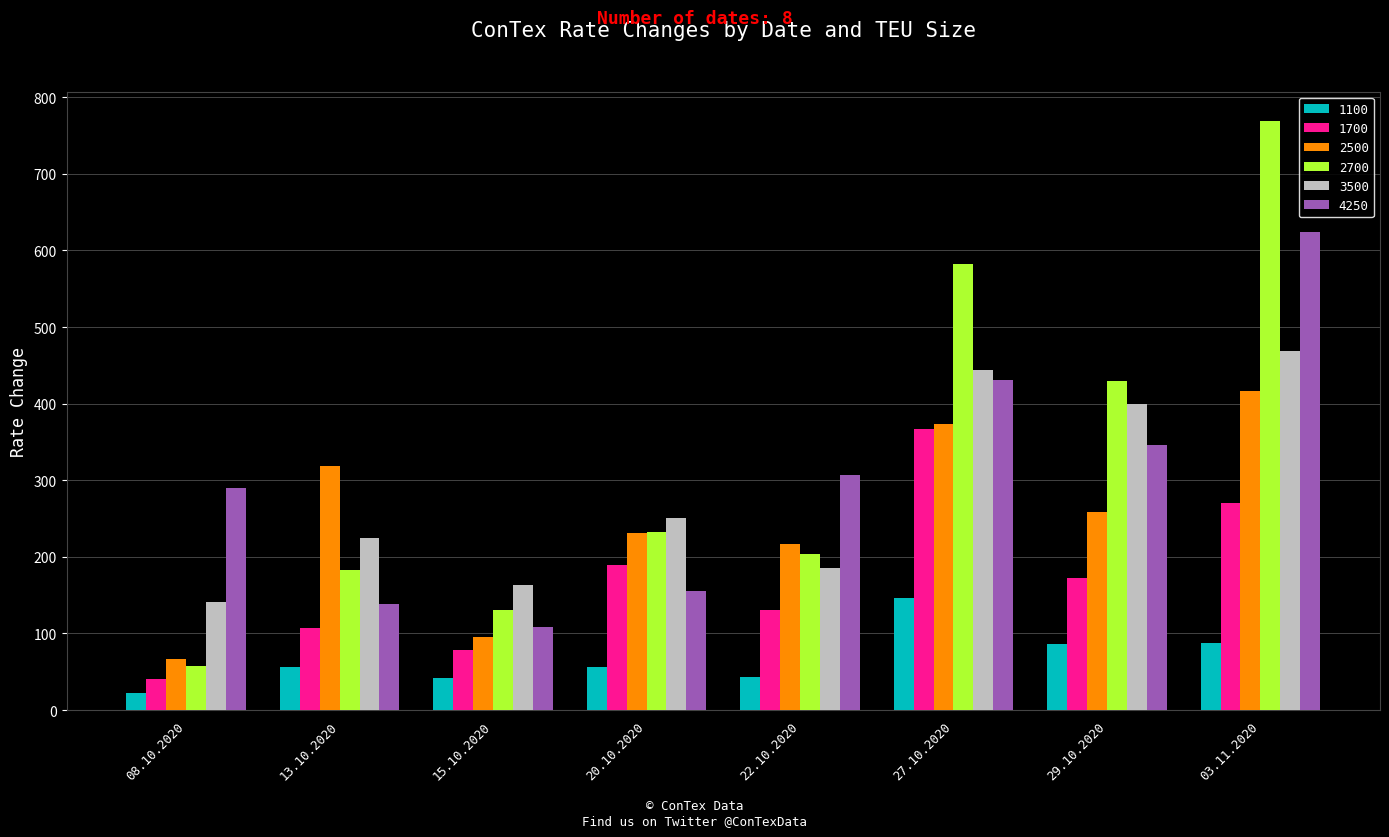

At which label does 2500 first exceed 258?

13.10.2020